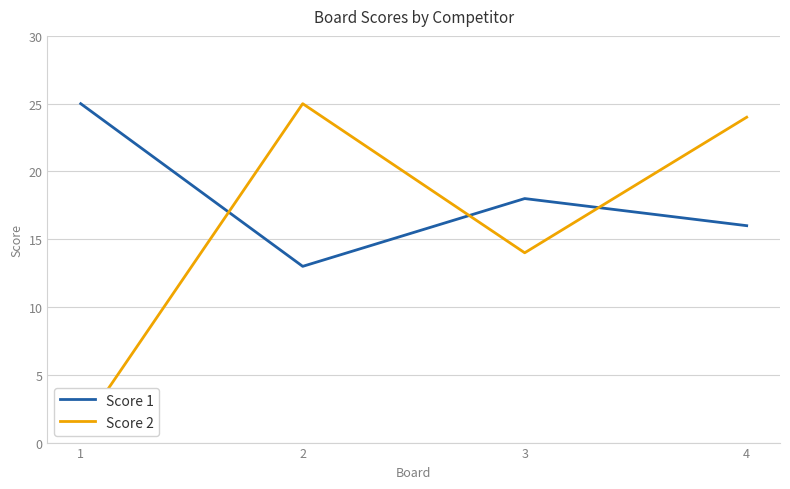

Which series has the largest range (max minus min)?

Score 2